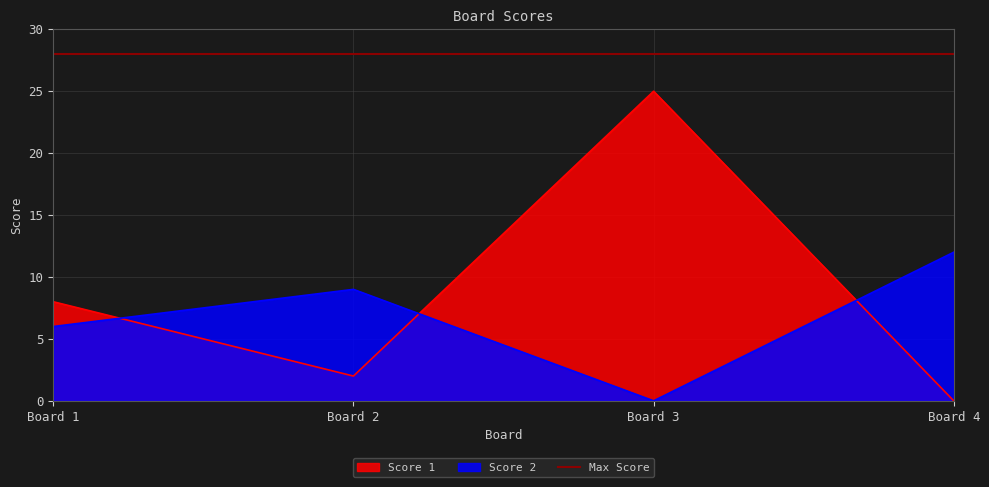

Which category has the lowest value in the Score 2 series?

Board 3